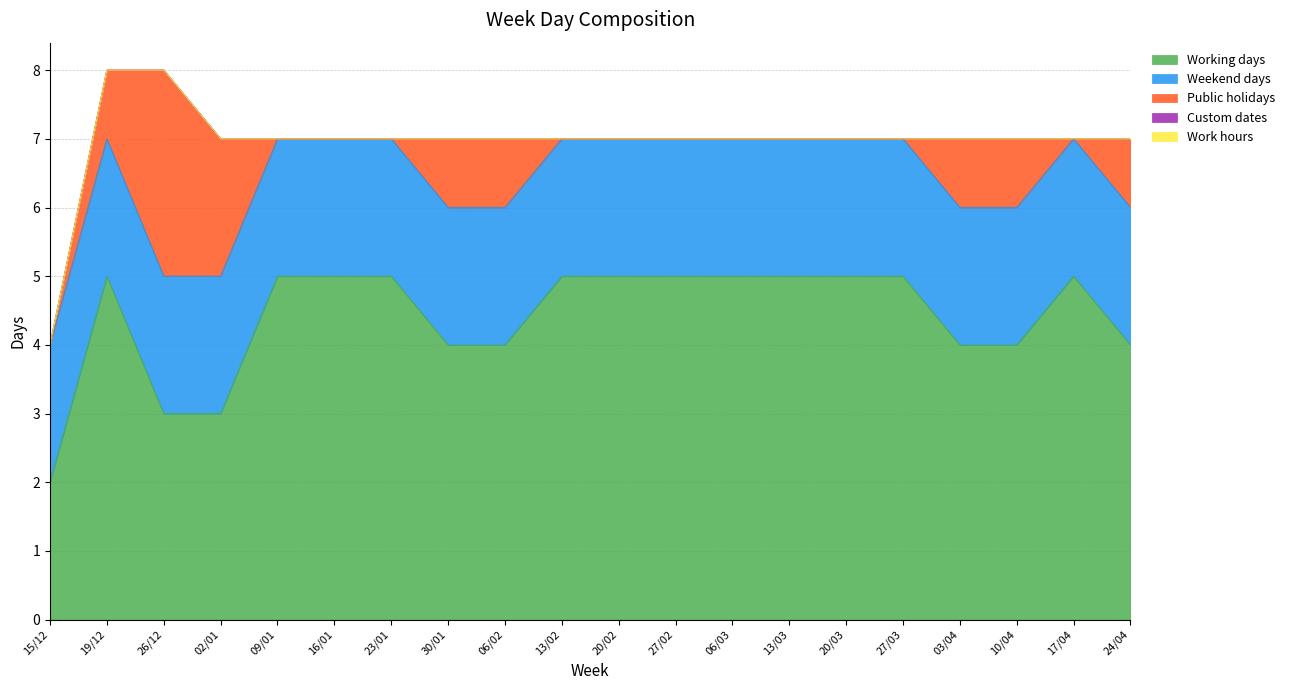

Is it true that Public holidays equals 2 at 02/01?

True